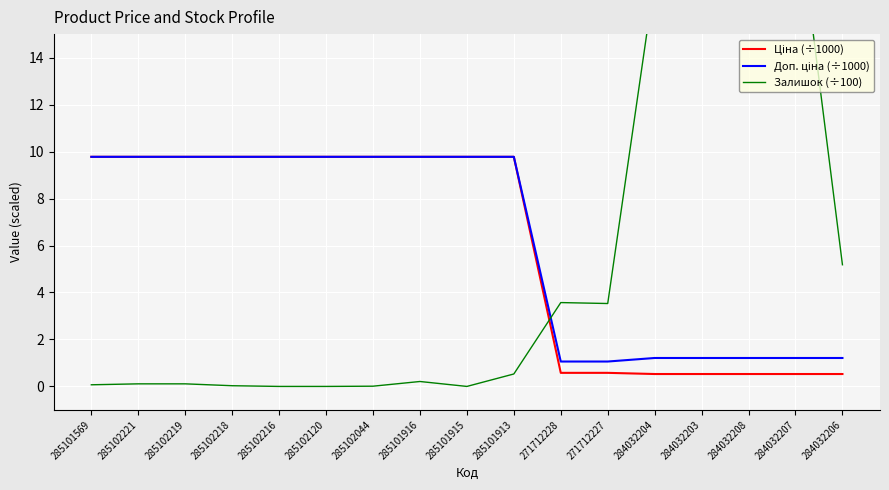

List the series in order of their peak value, highest first.

Залишок (÷100), Ціна (÷1000), Доп. ціна (÷1000)